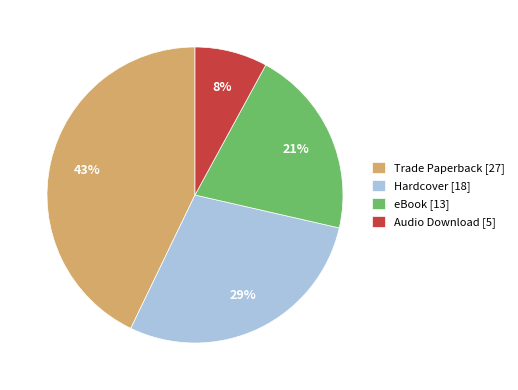

What percentage is the Trade Paperback slice, to the nearest percent?

43%